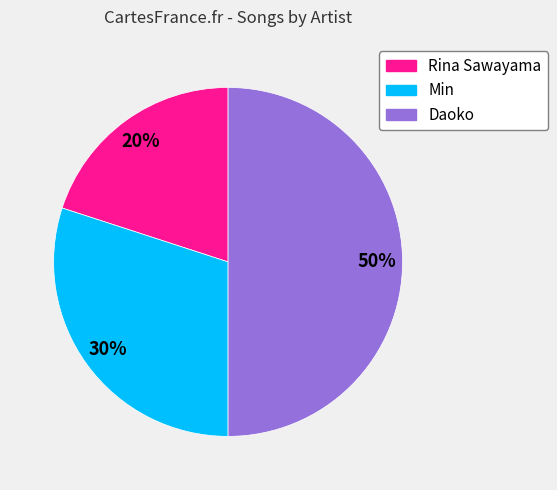

The Min slice represents 45% of the pie. True or false?

False